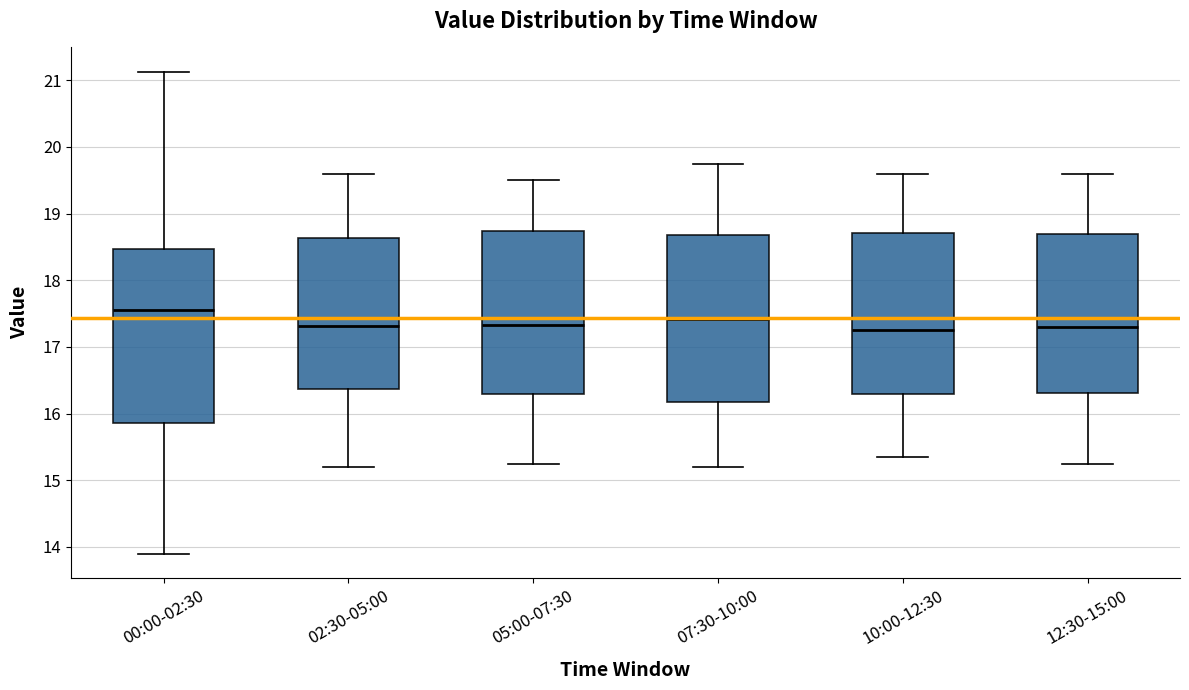

Reading left to right, read every box against the y-axis: the position of its median line, the range the box covers, and the ends of its whiskers. The values are not printed on the chart, so give them approximately, as read against the axis.

00:00-02:30: median 17.6, box 15.9 to 18.5, whiskers 13.9 to 21.1
02:30-05:00: median 17.3, box 16.4 to 18.6, whiskers 15.2 to 19.6
05:00-07:30: median 17.3, box 16.3 to 18.7, whiskers 15.3 to 19.5
07:30-10:00: median 17.4, box 16.2 to 18.7, whiskers 15.2 to 19.8
10:00-12:30: median 17.3, box 16.3 to 18.7, whiskers 15.4 to 19.6
12:30-15:00: median 17.3, box 16.3 to 18.7, whiskers 15.3 to 19.6